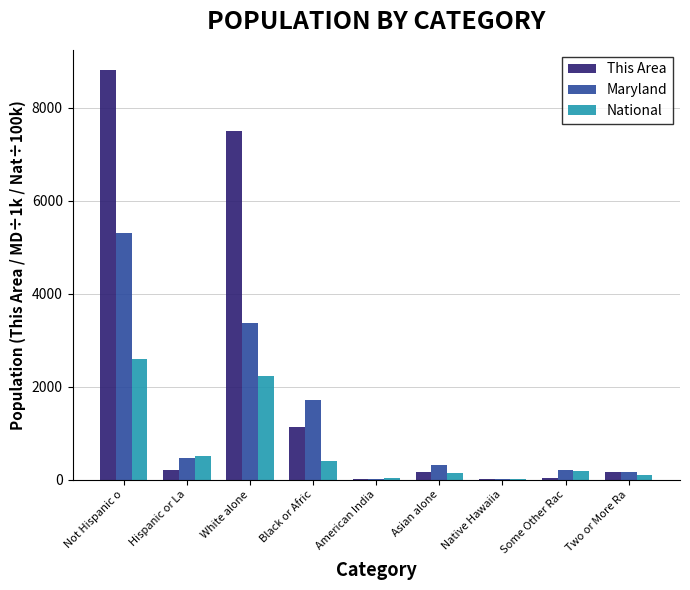

Which series has the widest spread of values?

This Area